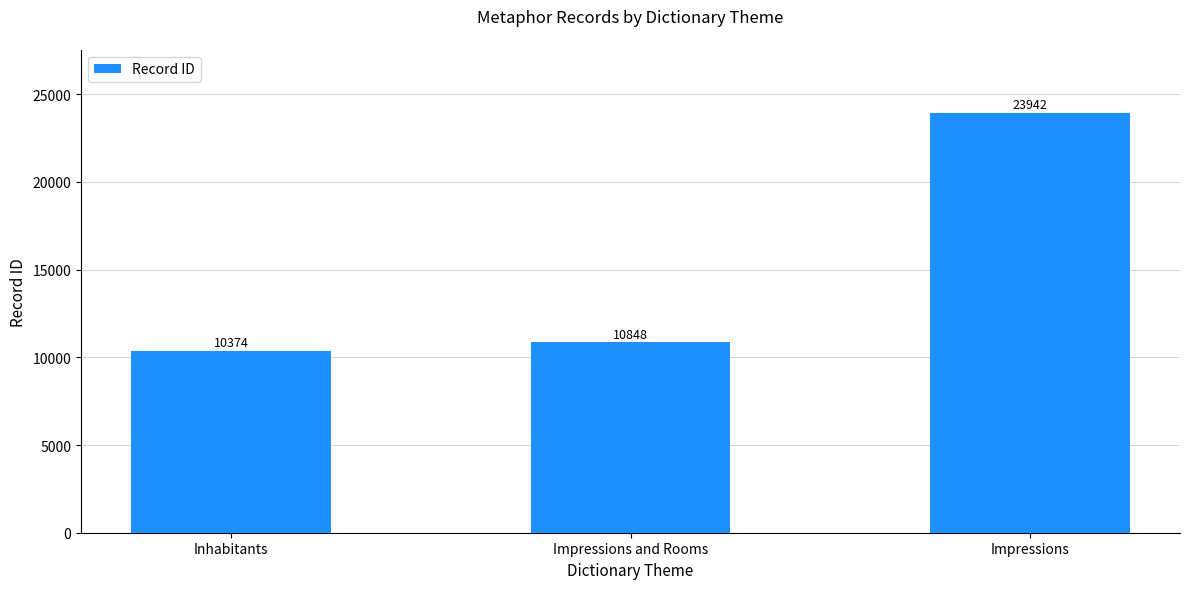

Reading left to right, transcribe all the data shown in this chart.

10374	10848	23942